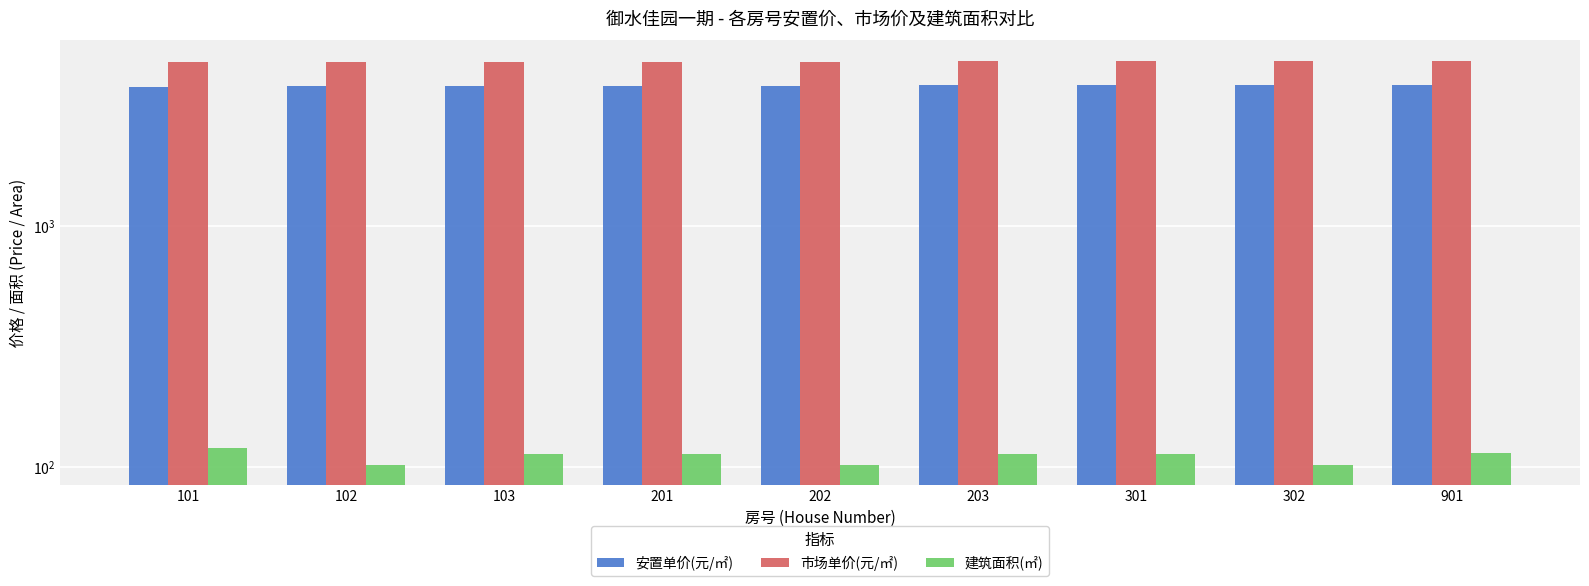

True or false: 市场单价(元/㎡) has a value of 1076.4 at 201.

False